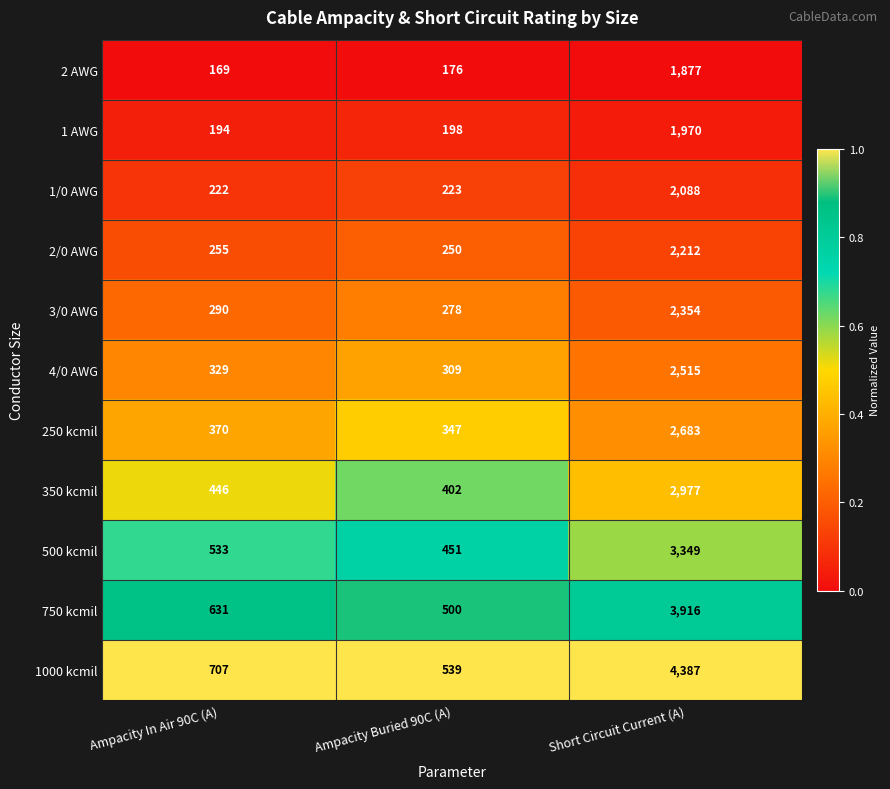

Which series has the largest total across all categories?

1000 kcmil